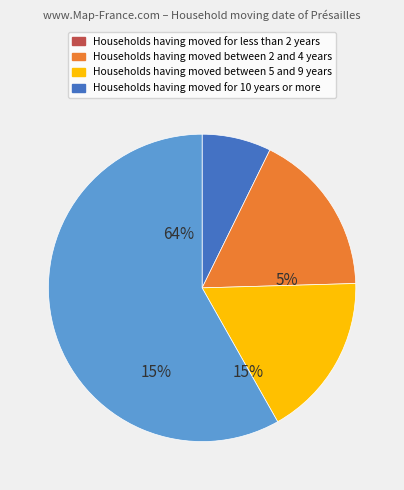

What is the change in value from 8 to 12?

+4